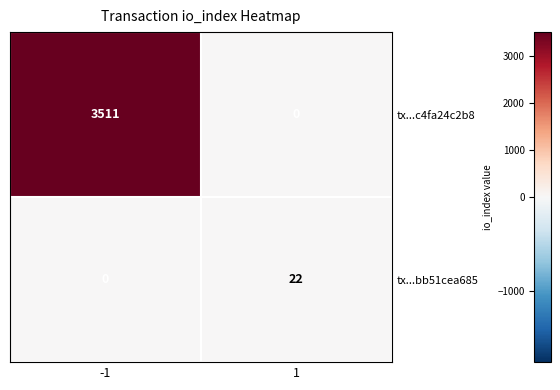

Reading left to right, transcribe all the data shown in this chart.

tx...c4fa24c2b8: 3511	0
tx...bb51cea685: 0	22